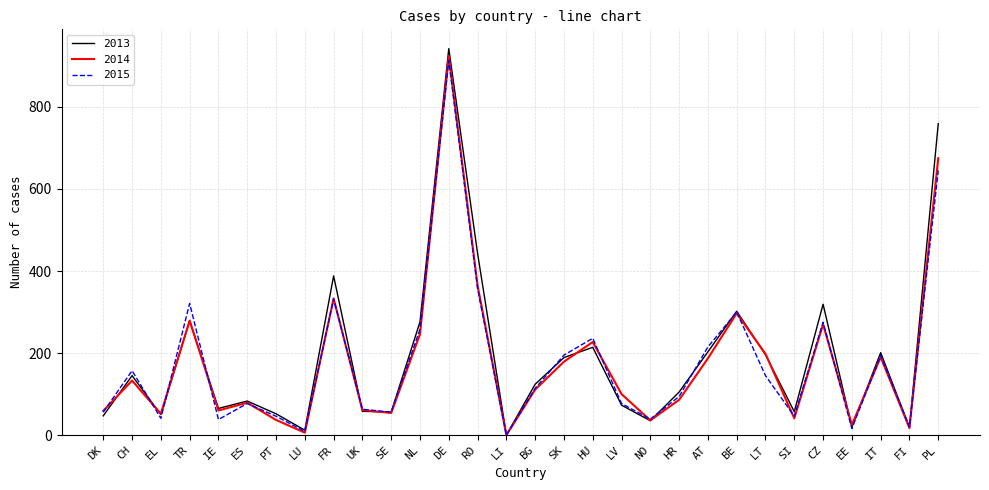

Is it true that 2015 equals 39 at NO?

True